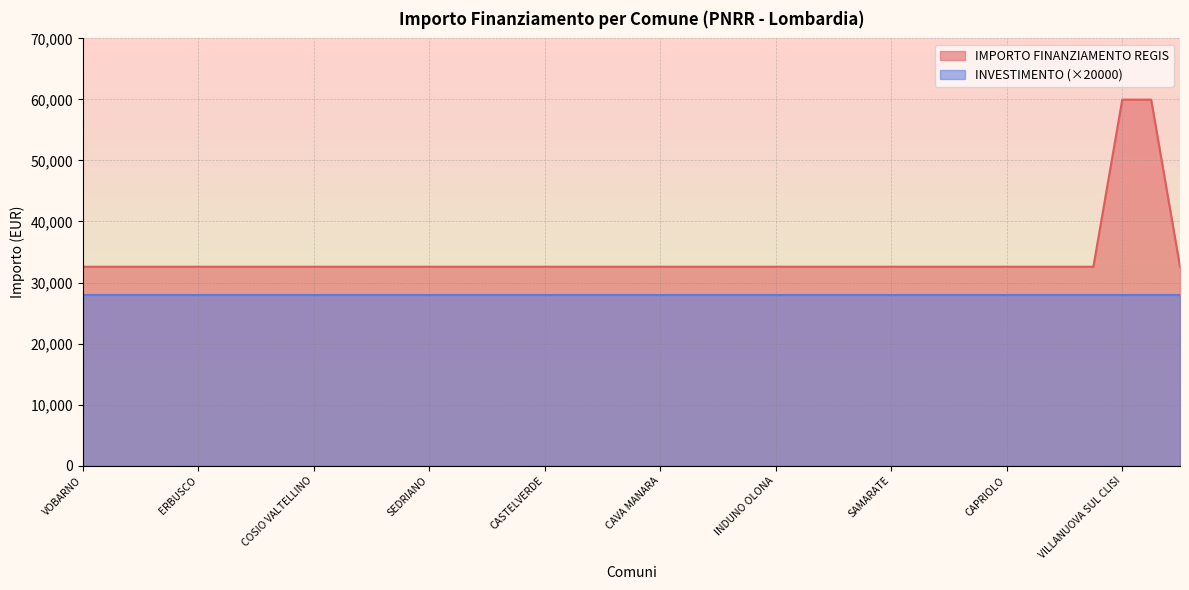

Is it true that the value at VIMODRONE is 11370?

False